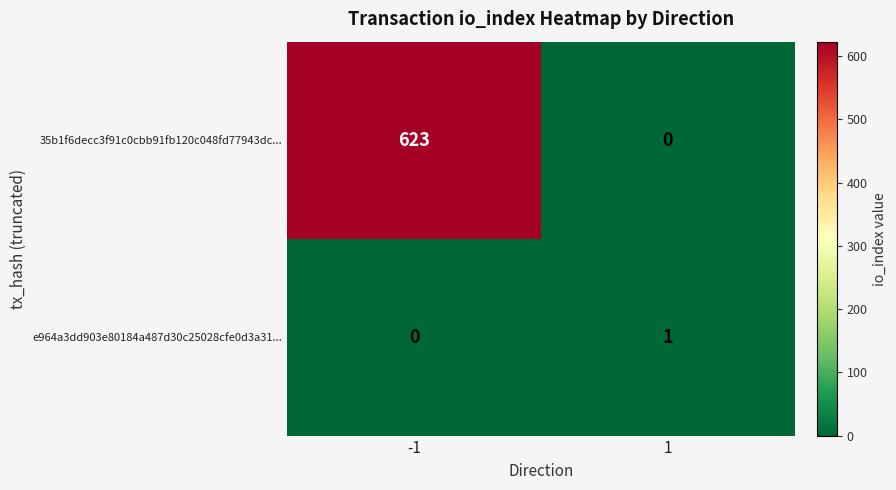

True or false: e964a3dd903e80184a487d30c25028cfe0d3a31... has a value of 1 at 1.

True